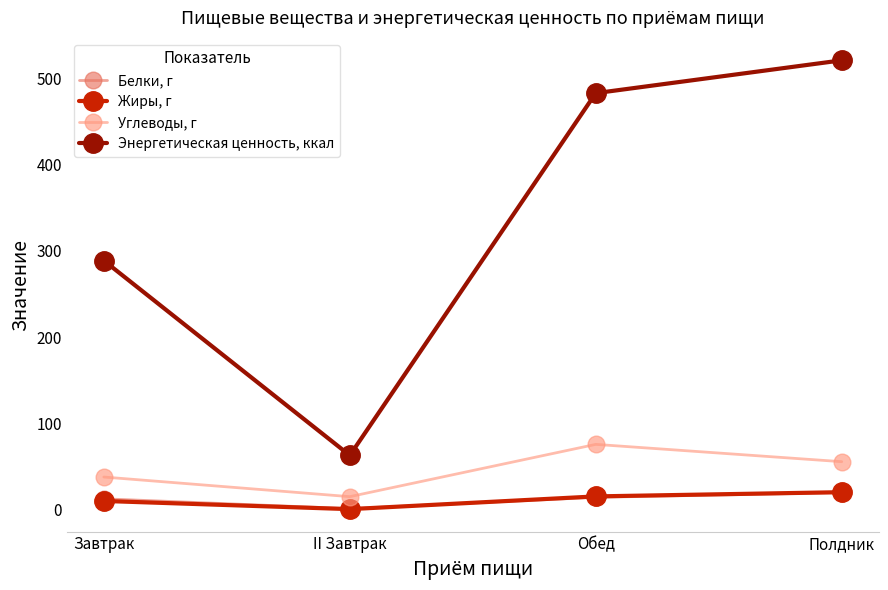

How many data points in Белки, г are less than 13?

2